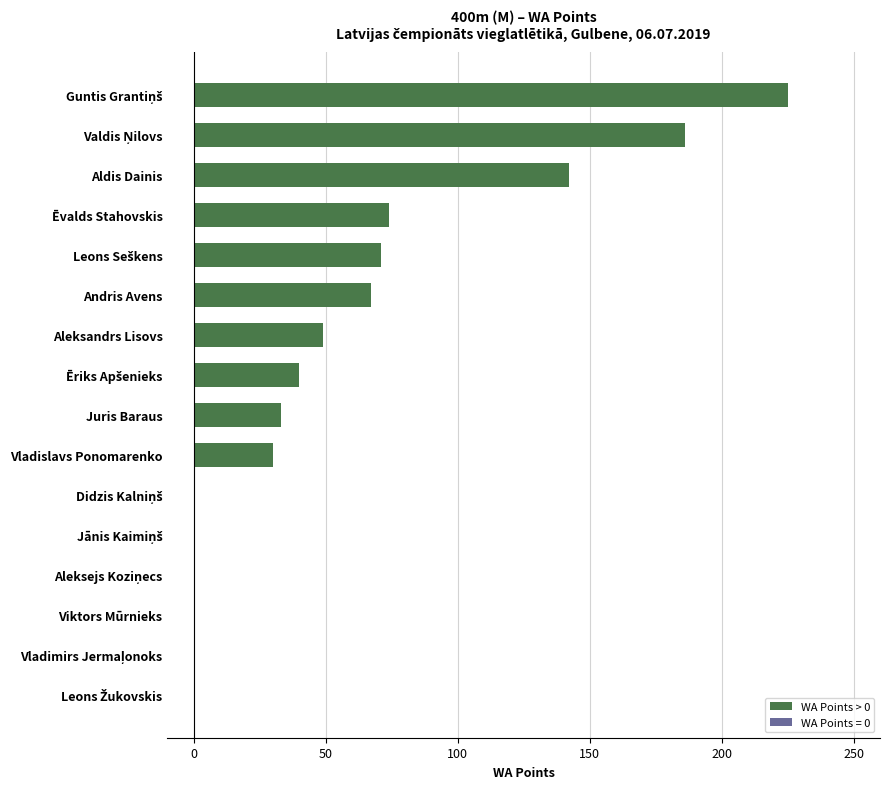

At which label is the value closest to 112?

Aldis Dainis